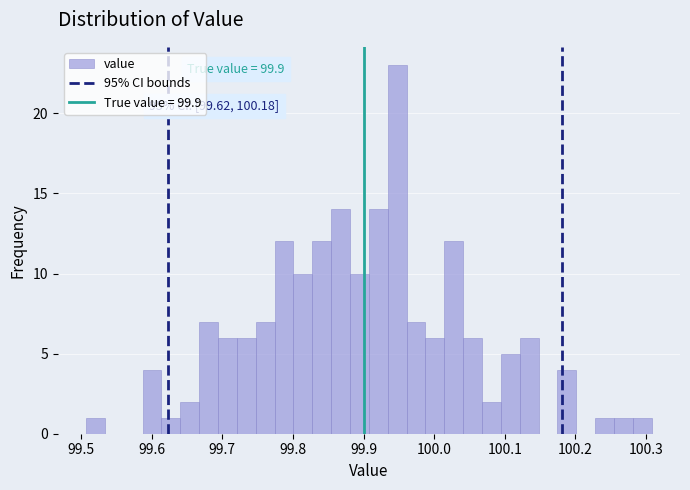

Around what value on the x-axis is the tallest bar? Give the approximate position of its centre, as read against the axis.

99.95